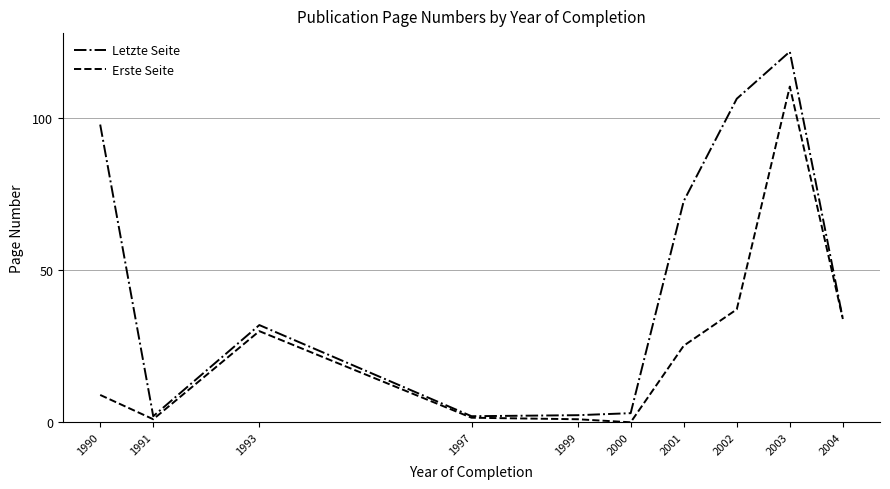

Rank the series by their maximum value, from lowest to highest.

Erste Seite, Letzte Seite